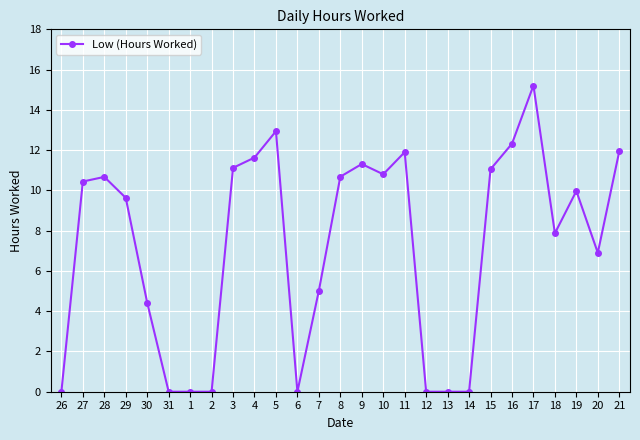

How many series are shown in this chart?

1